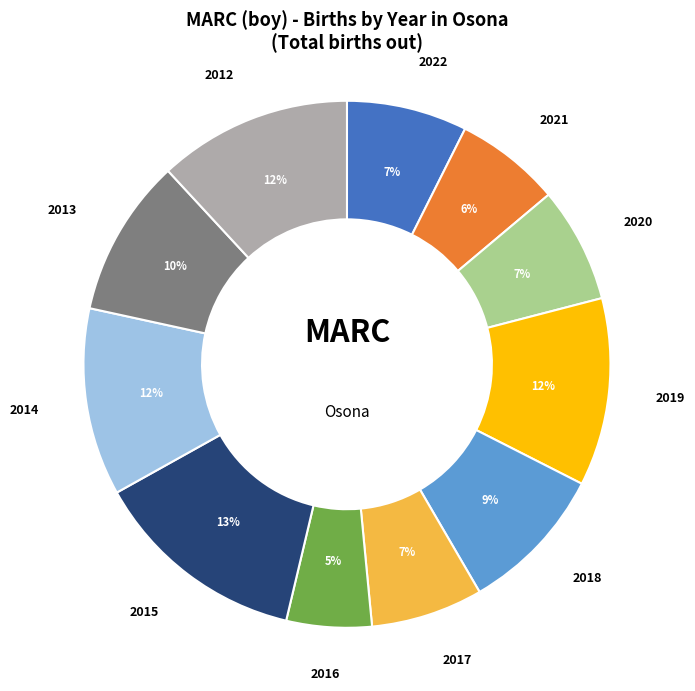

Between 2012 and 2018, which is larger?

2012